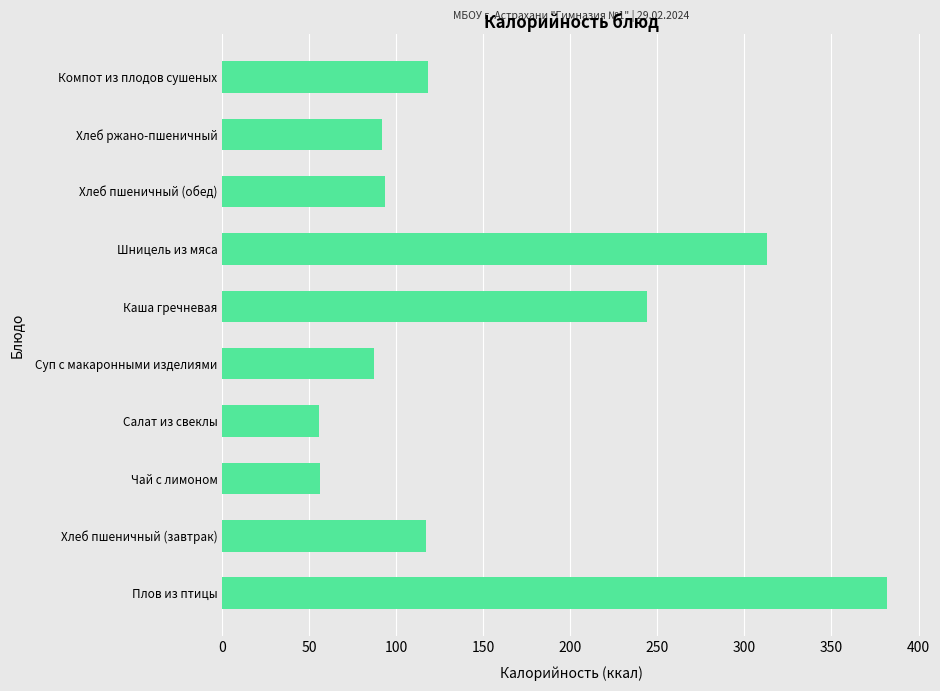

What is the change in value from Шницель из мяса to Хлеб пшеничный (обед)?

-219.2